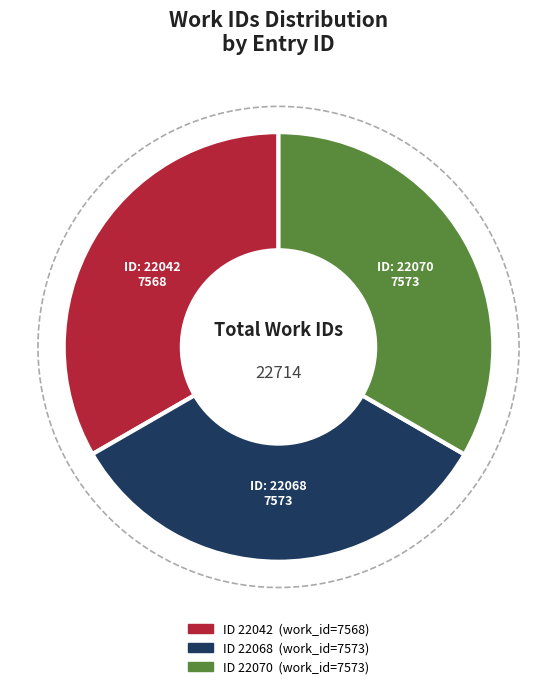

Approximately how many times larger is the value at 22068 compared to 22070?

1.0